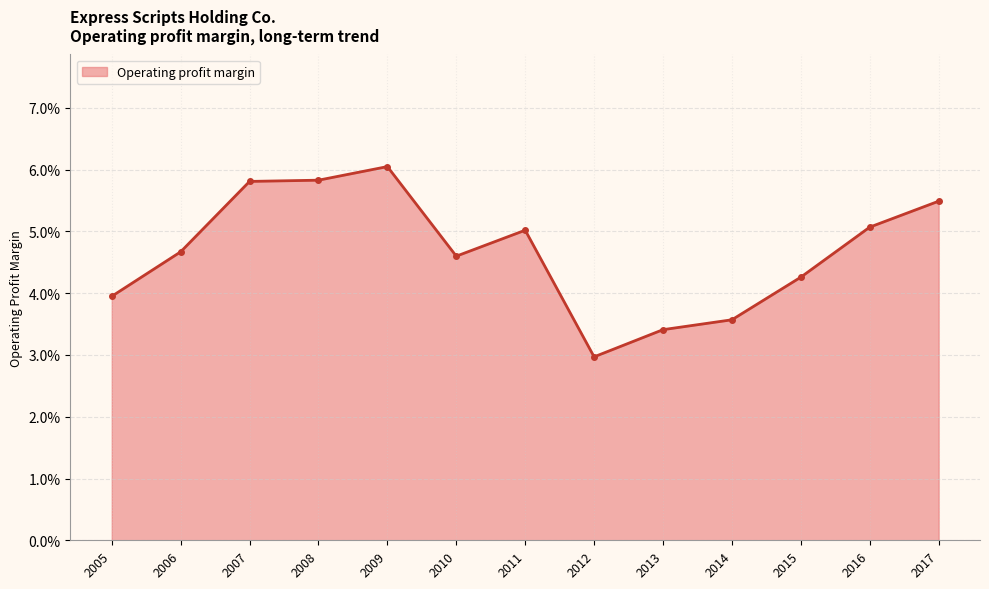

True or false: there are more than 0 points higher than both neighbors.

True